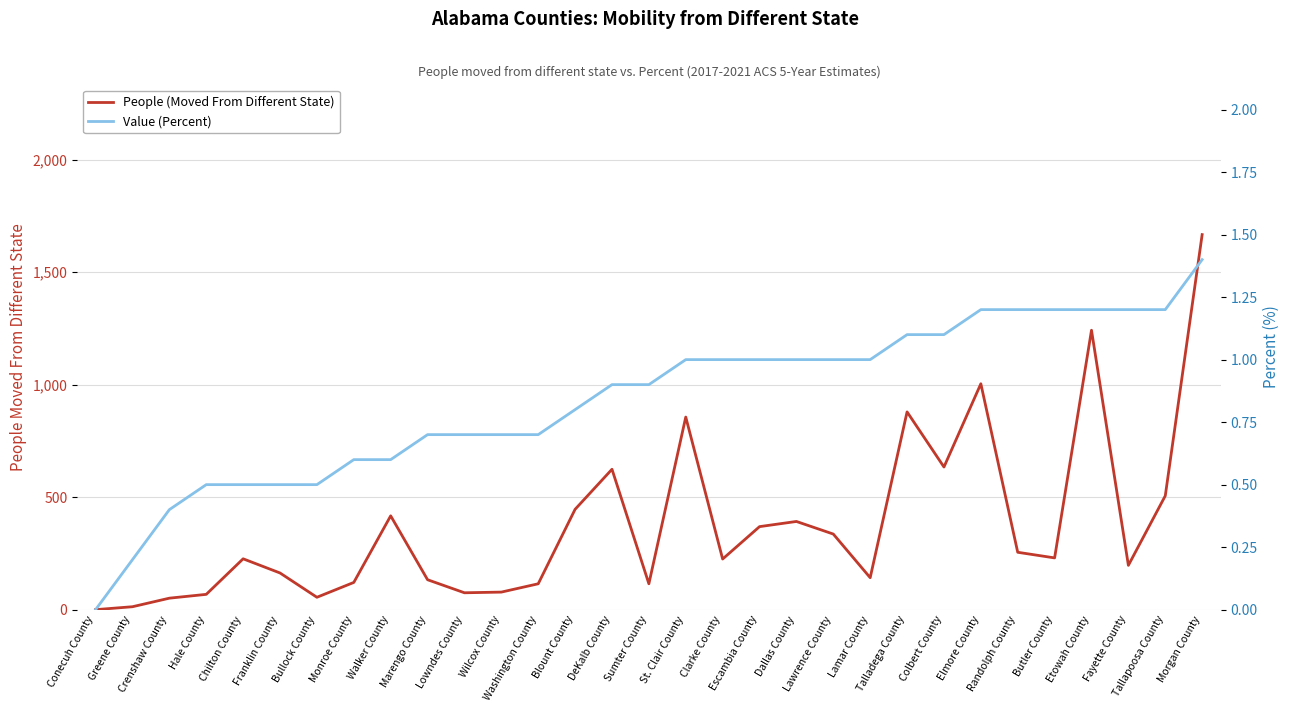

List the series in order of their peak value, highest first.

People (Moved From Different State), Value (Percent)